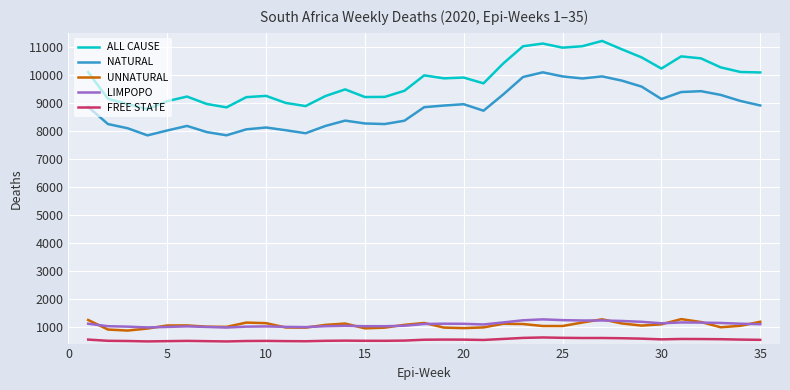

What is the lowest value of the UNNATURAL series?

864.9